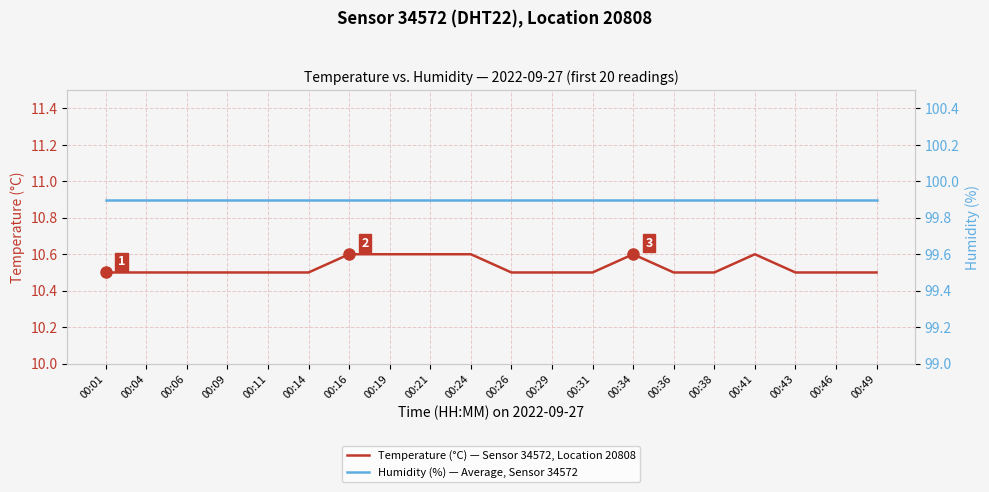

What is the sum of all Temperature (°C) — Sensor 34572, Location 20808 values?

210.6